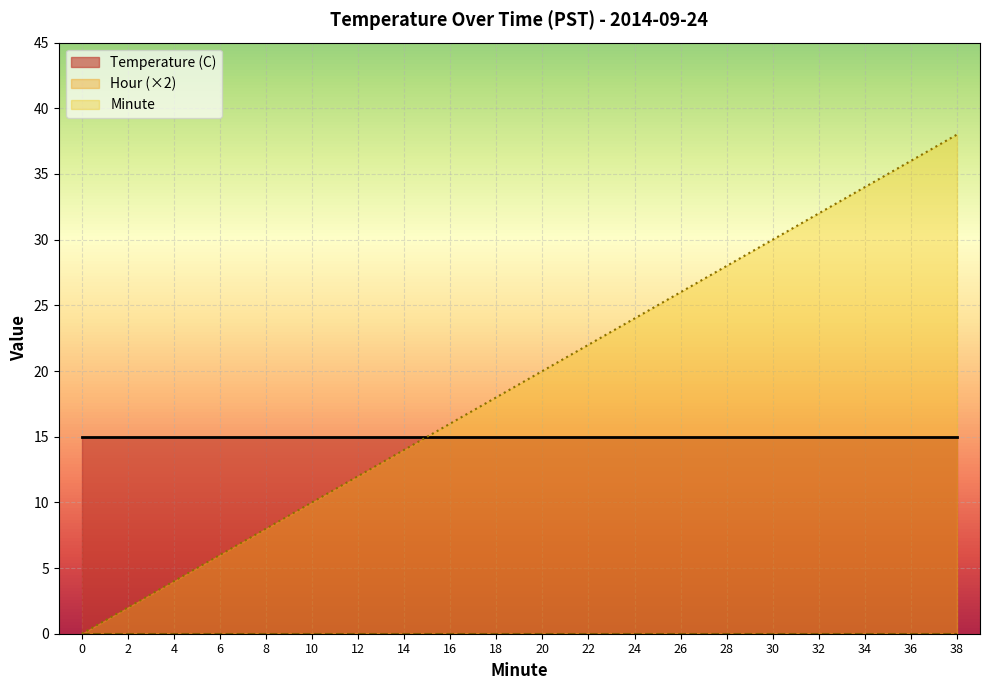

Which series has the largest total across all categories?

Minute